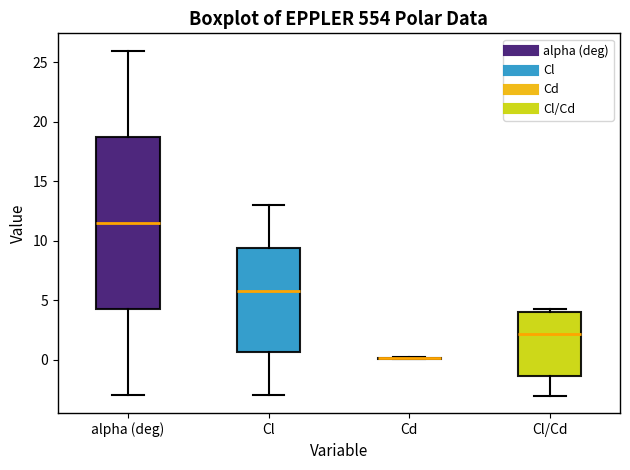

Reading left to right, read every box against the y-axis: the position of its median line, the range the box covers, and the ends of its whiskers. The values are not printed on the chart, so give them approximately, as read against the axis.

alpha (deg): median 11.5, box 4.5 to 19.0, whiskers -3.0 to 26.0
Cl: median 6.0, box 0.5 to 9.5, whiskers -3.0 to 13.0
Cd: box collapsed to a line at 0.0, whiskers 0.0 to 0.0
Cl/Cd: median 2.0, box -1.5 to 4.0, whiskers -3.0 to 4.0 (just above the box's upper edge)